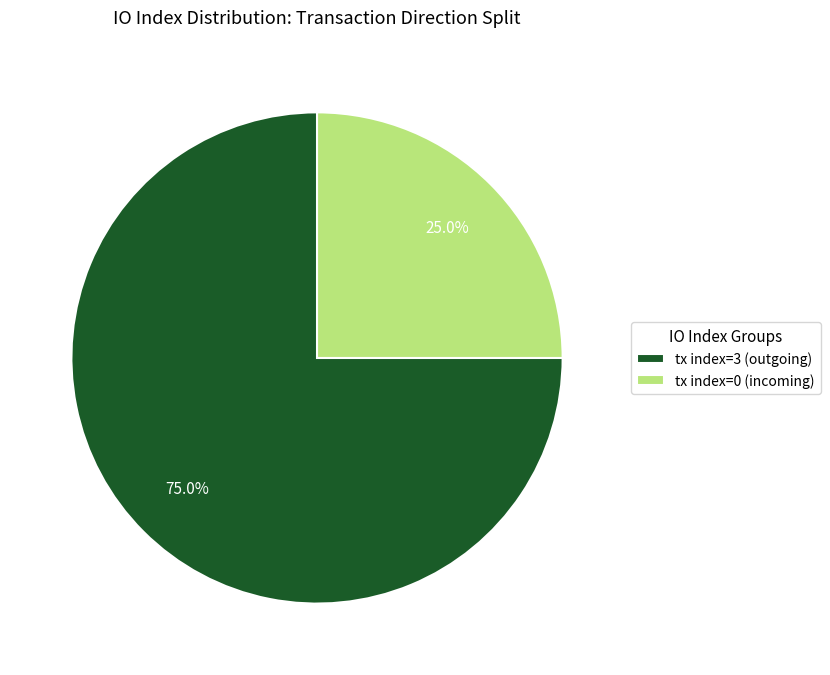

Rank the categories by value from lowest to highest.

tx index=0 (incoming), tx index=3 (outgoing)